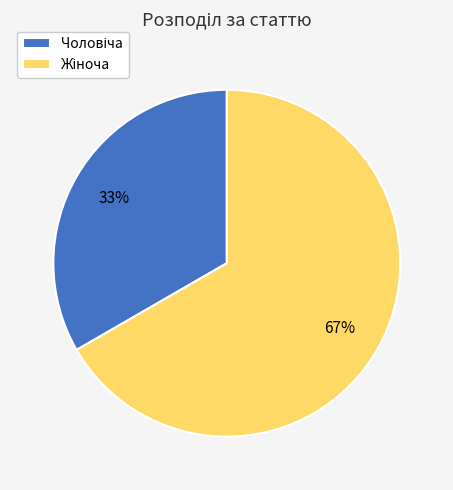

To the nearest percent, what is the average slice percentage?

50%